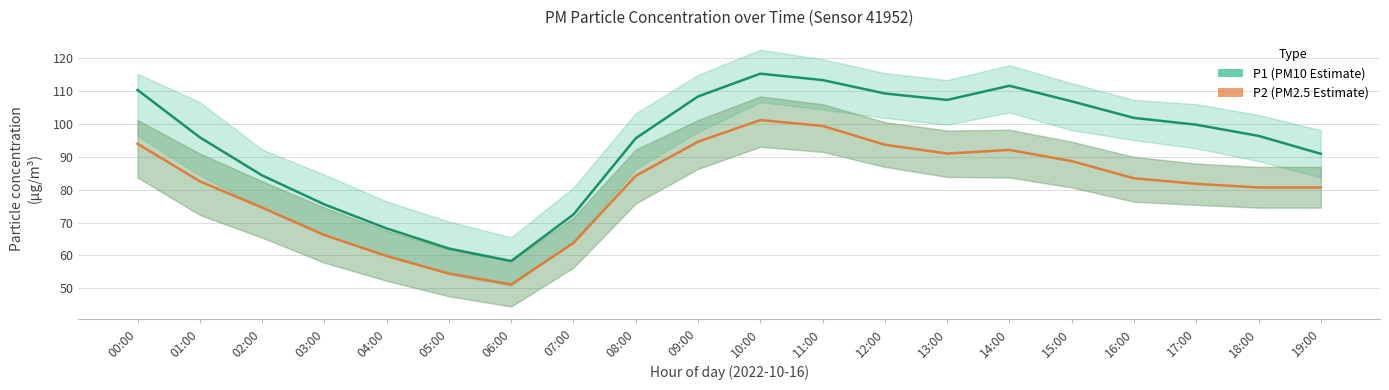

True or false: P1 (PM10 Estimate) and P2 (PM2.5 Estimate) intersect in this chart.

False